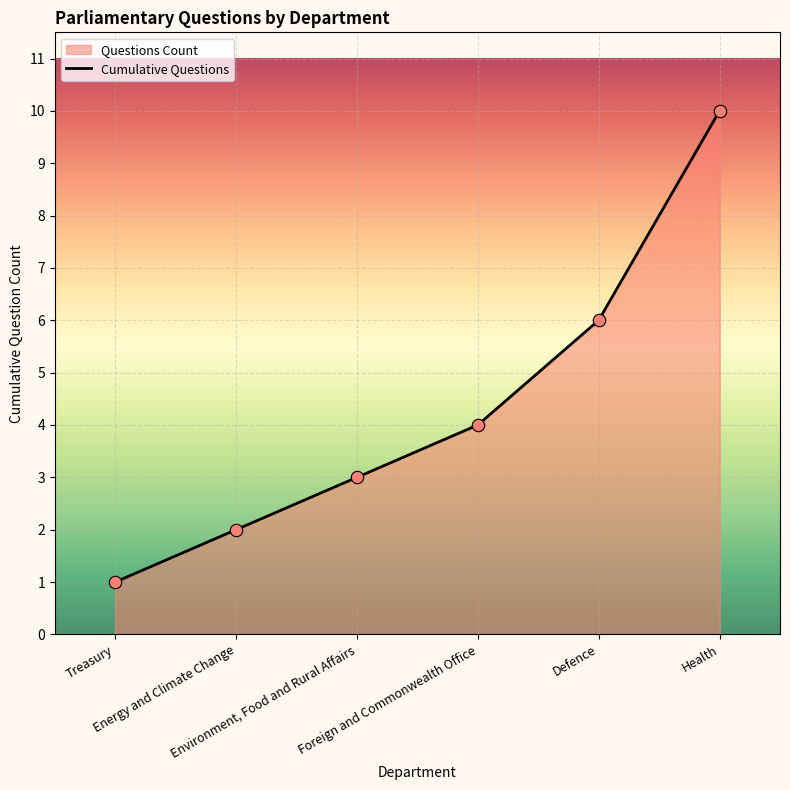

What is the change in value from Foreign and Commonwealth Office to Health?

+6